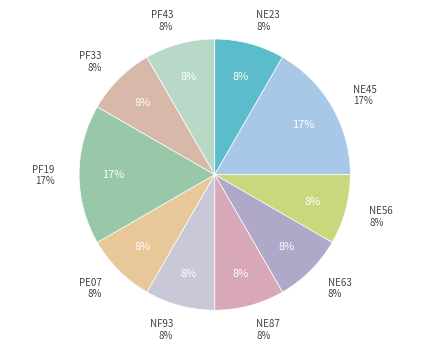

Does any single category account for the majority?

No